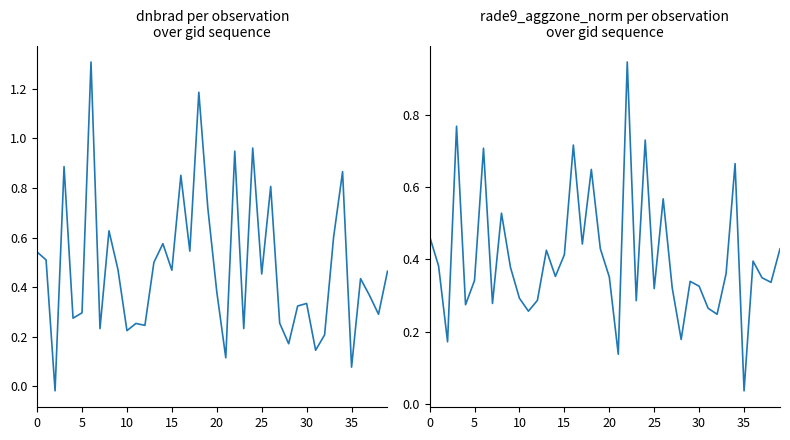

True or false: rade9_aggzone_norm and dnbrad cross at least once.

True